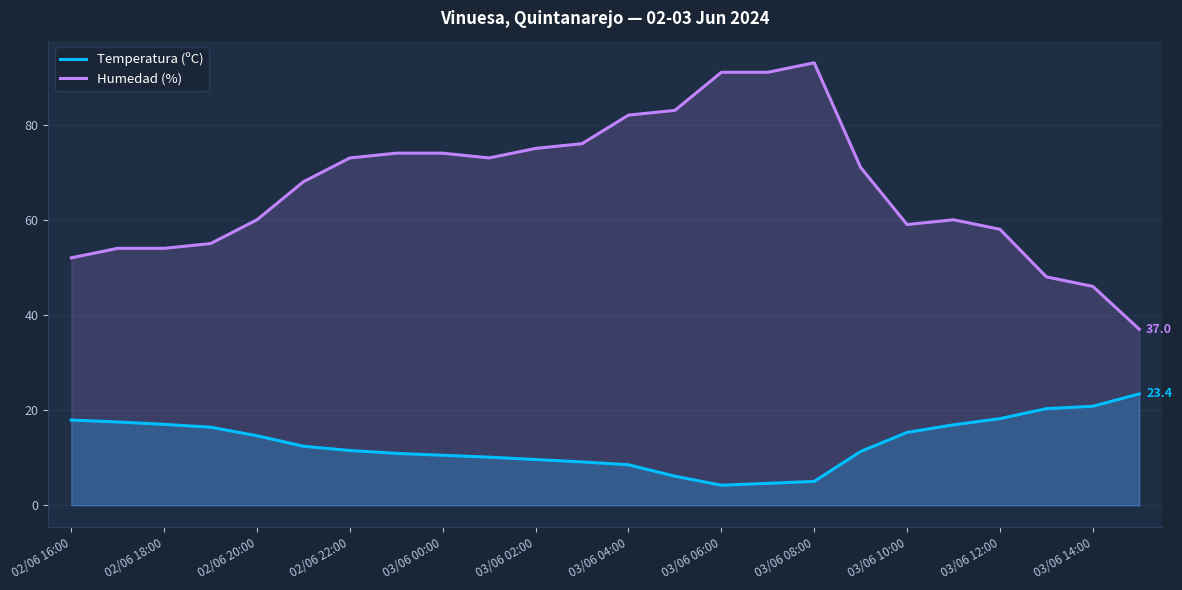

What are all the series names shown in the legend?

Temperatura (ºC), Humedad (%)